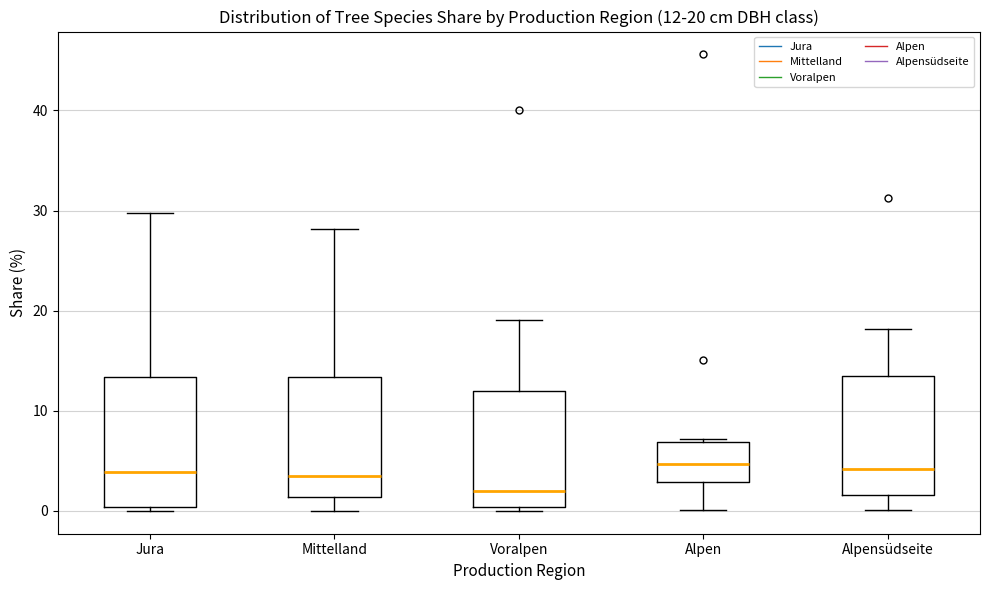

Comparing the boxes themselves (not the whiskers), which one is the tallest?

Jura